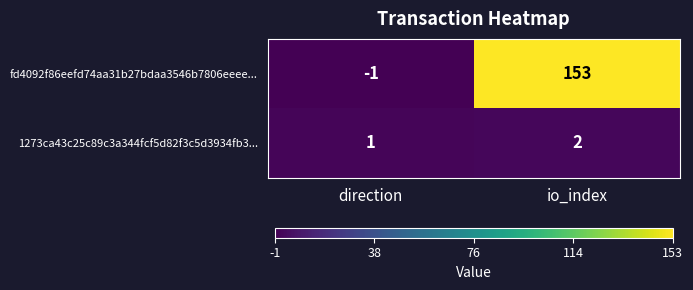

What is the sum of all fd4092f86eefd74aa31b27bdaa3546b7806eeee... values?

152